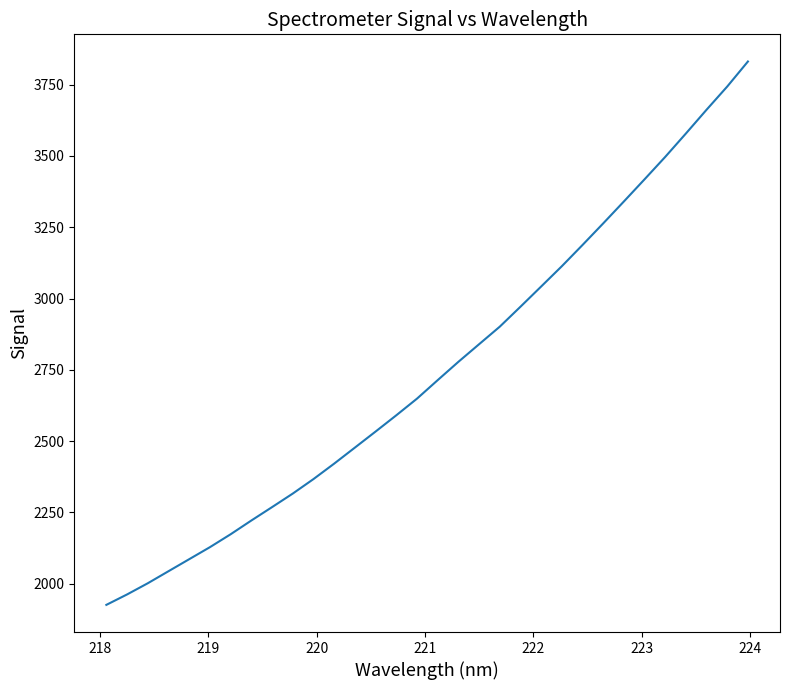

What is the smallest value displayed?

1925.9